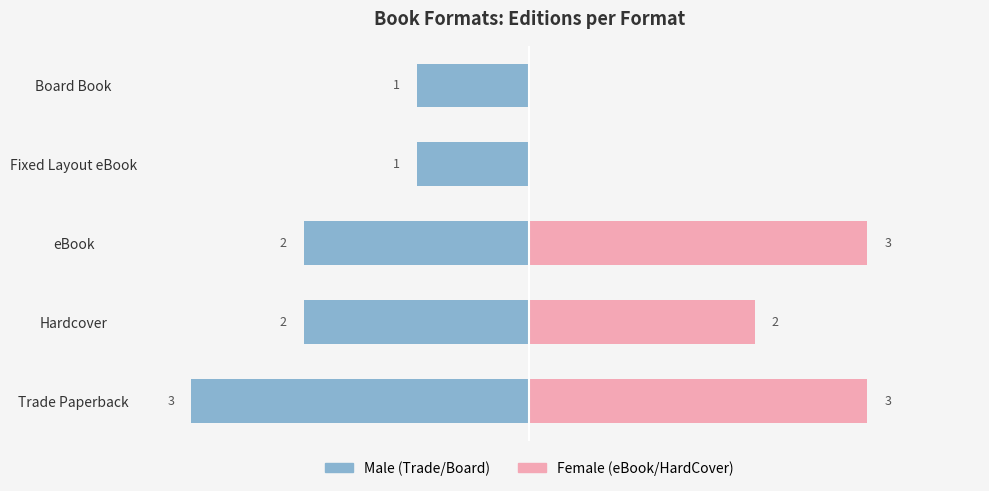

At eBook, list the series in order from smallest to largest.

Male, Female